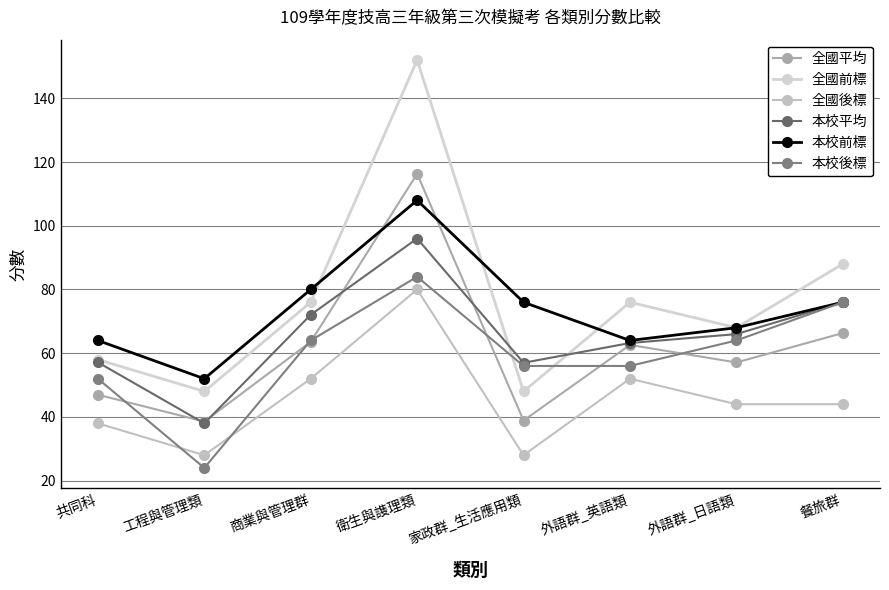

True or false: 全國平均 and 全國前標 intersect in this chart.

False